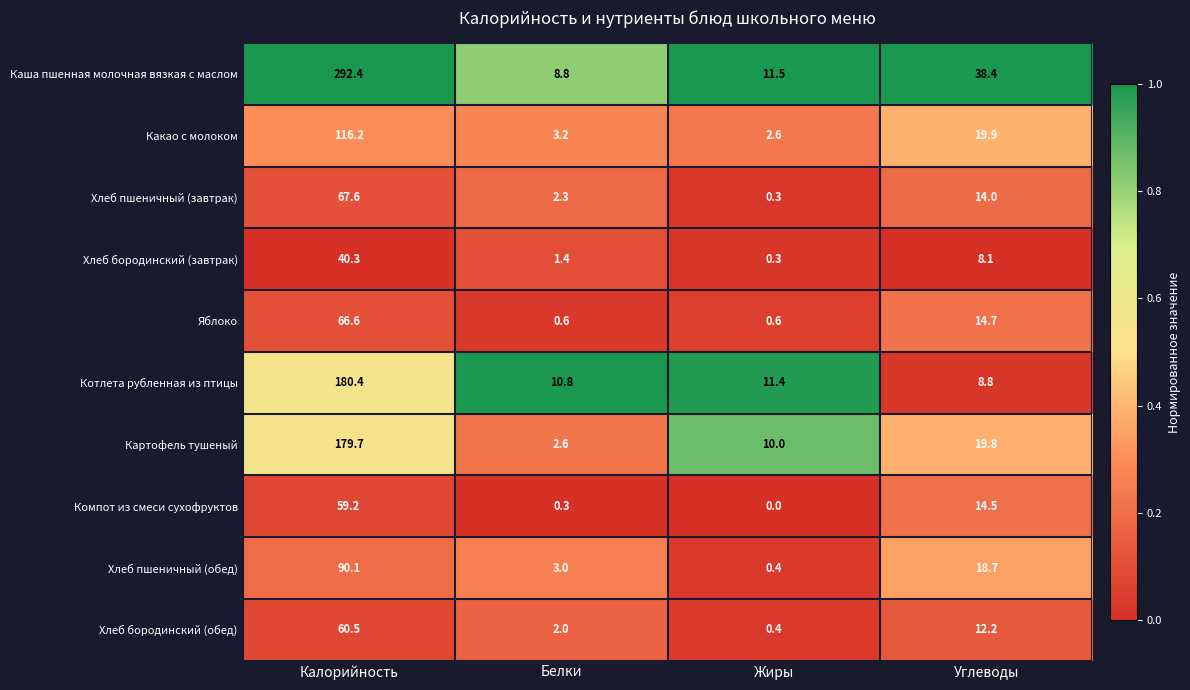

Count the number of categories in the chart.

4